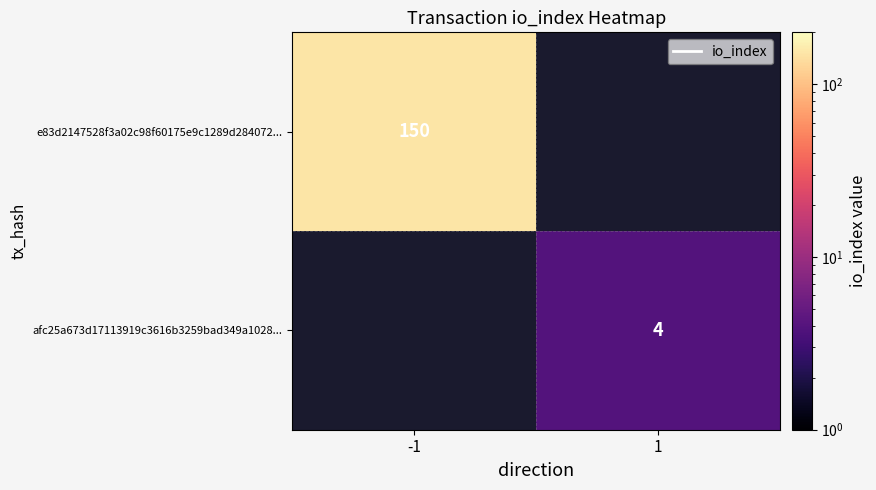

True or false: afc25a673d17113919c3616b3259bad349a1028... has a value of 4 at 1.

True